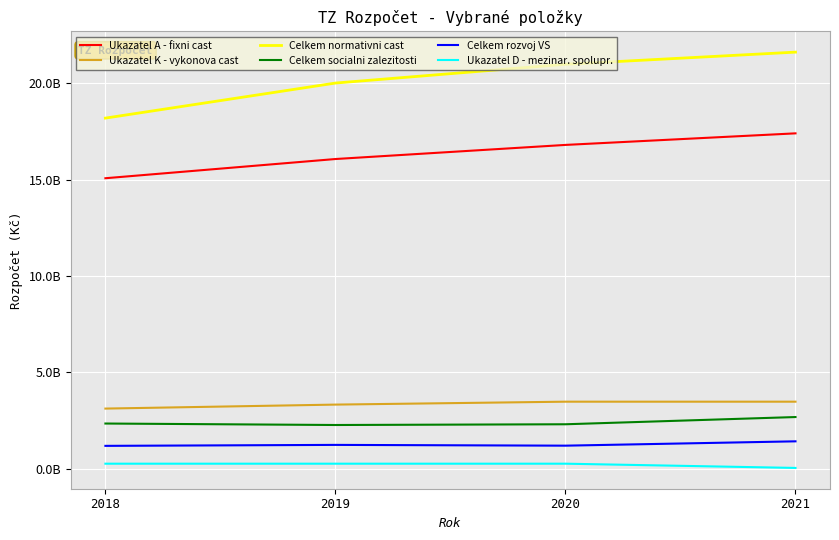

True or false: Celkem socialni zalezitosti has more than 1 points higher than both neighbors.

False